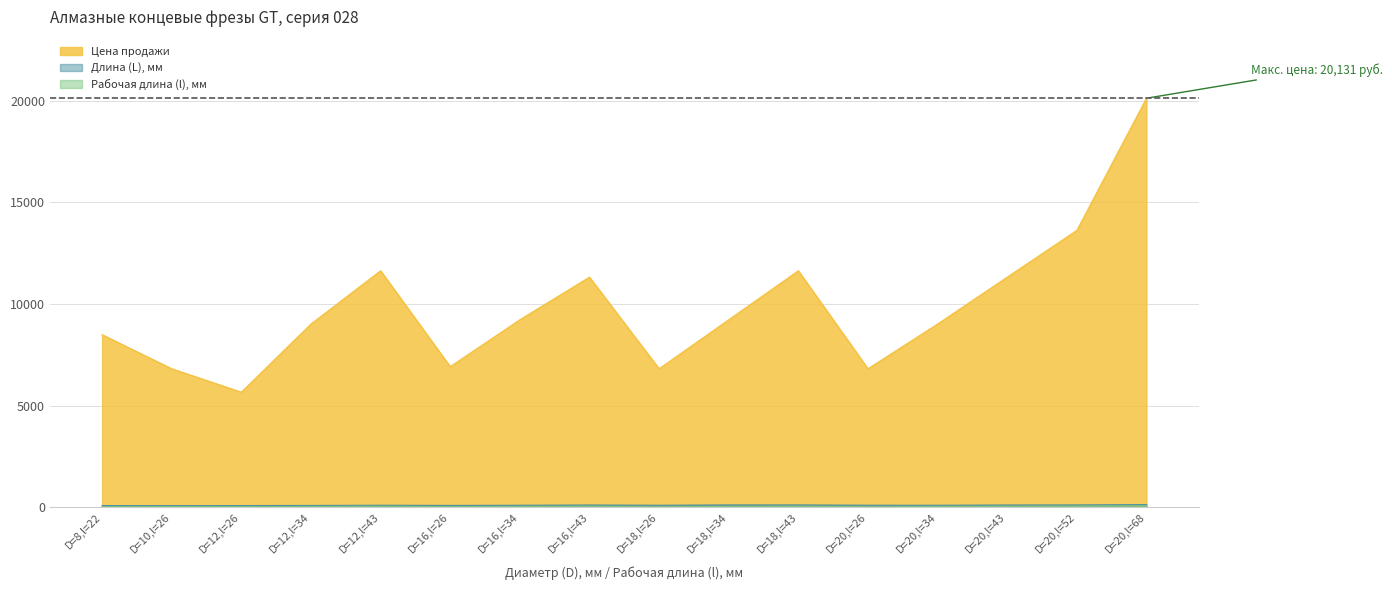

What is the difference between the highest and lowest values at D=20,l=52?

13573.9